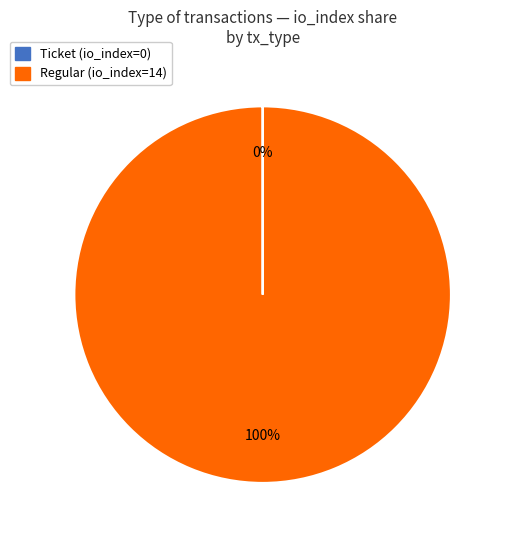

Is there any slice that represents more than half of the pie?

Yes